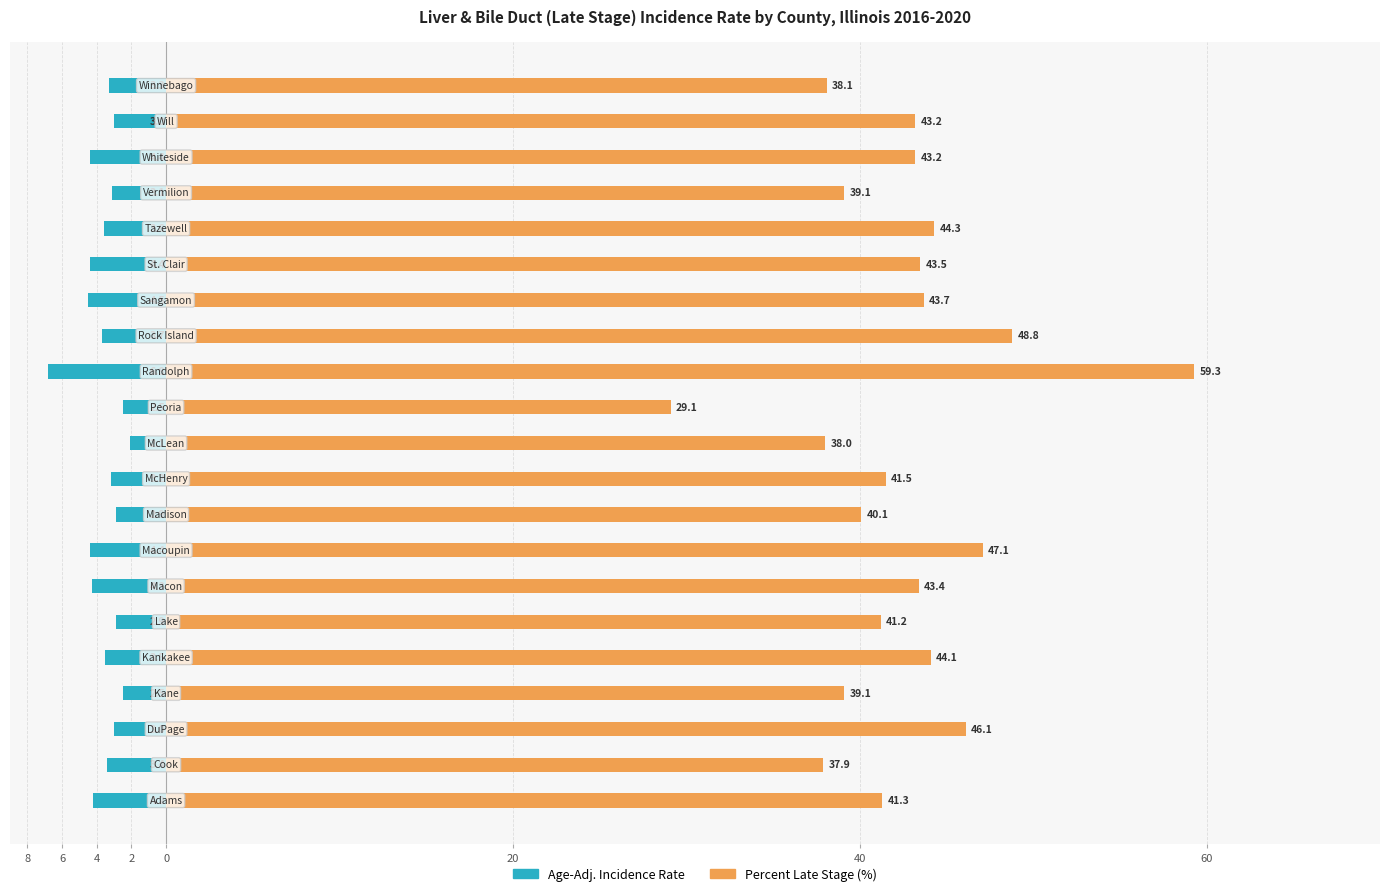

What are all the series names shown in the legend?

Age-Adj. Incidence Rate, Percent Late Stage